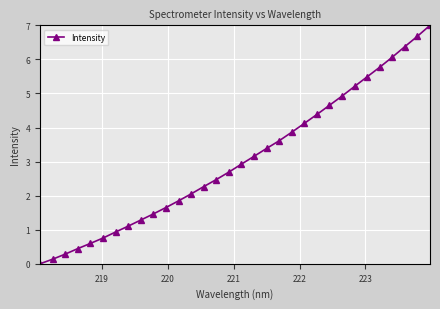

What is the value of the 11th point from the left?

1.7